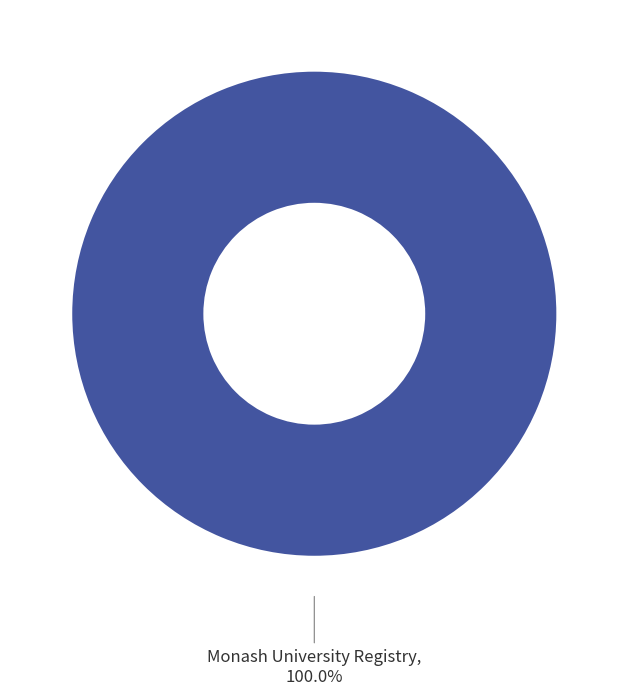

Rank the categories by value from highest to lowest.

Monash University Registry